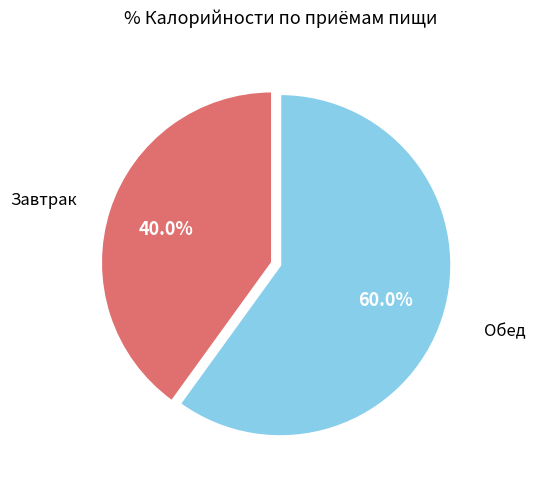

Is there any slice that represents more than half of the pie?

Yes